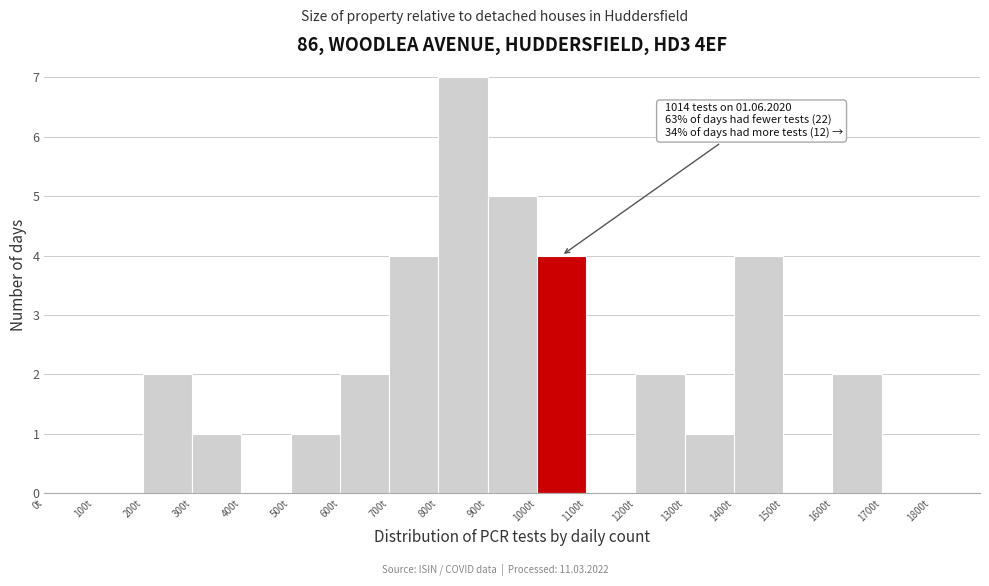

Which range on the x-axis has the tallest bar?

800 to 900